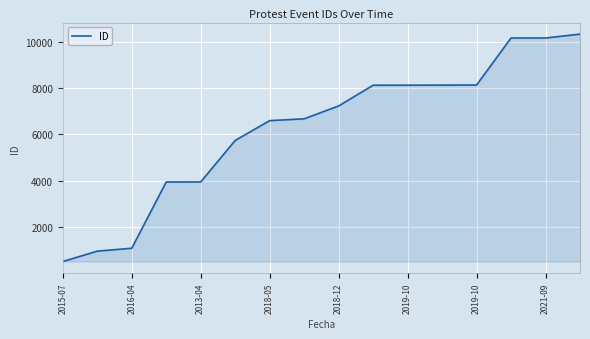

What is the greatest value displayed?

10329